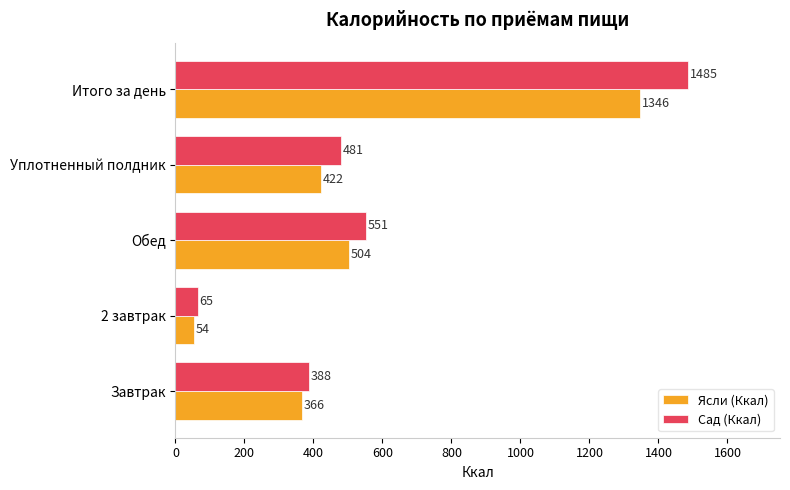

How many distinct data groups are displayed?

2